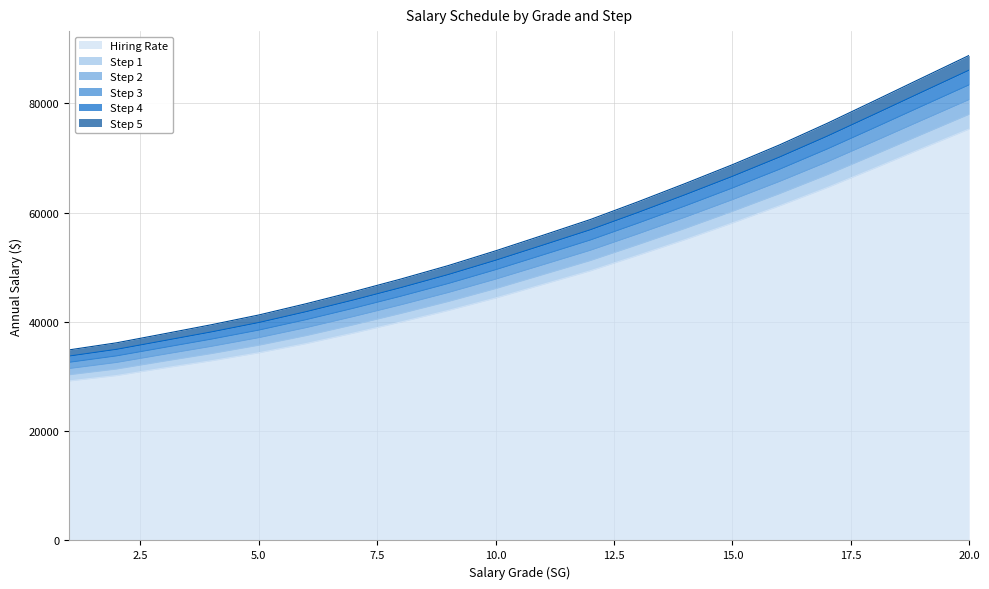

Is the value of Hiring Rate at 4 greater than the value of Step 3 at 2?

No